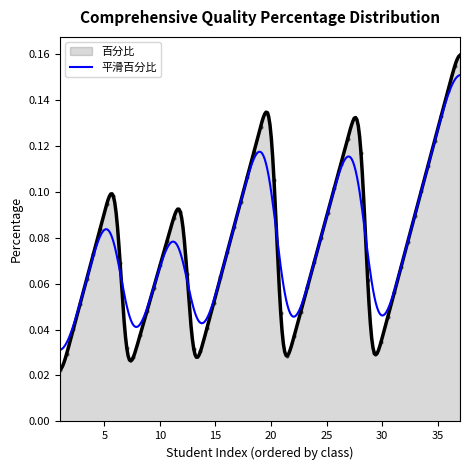

How many lines are shown in the chart?

1